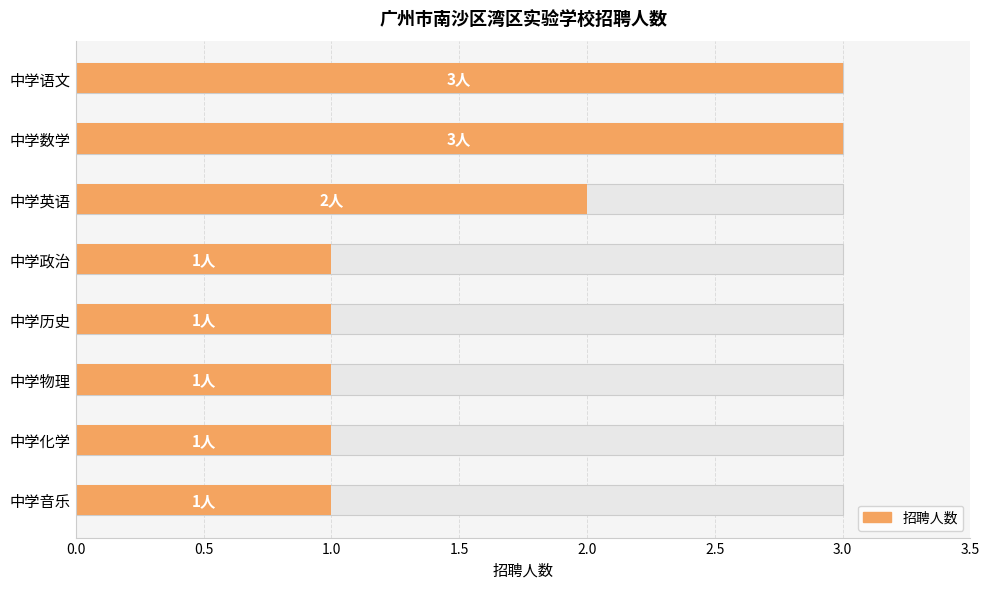

Does the chart contain stacked bars?

No